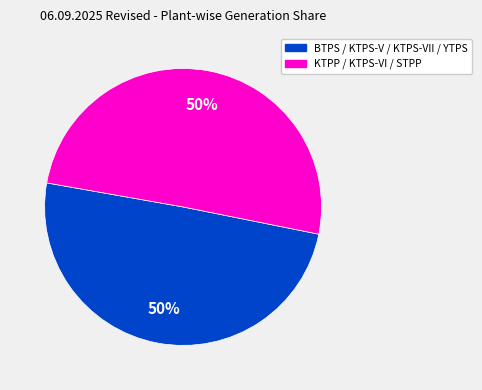

To the nearest percent, what is the average slice percentage?

50%